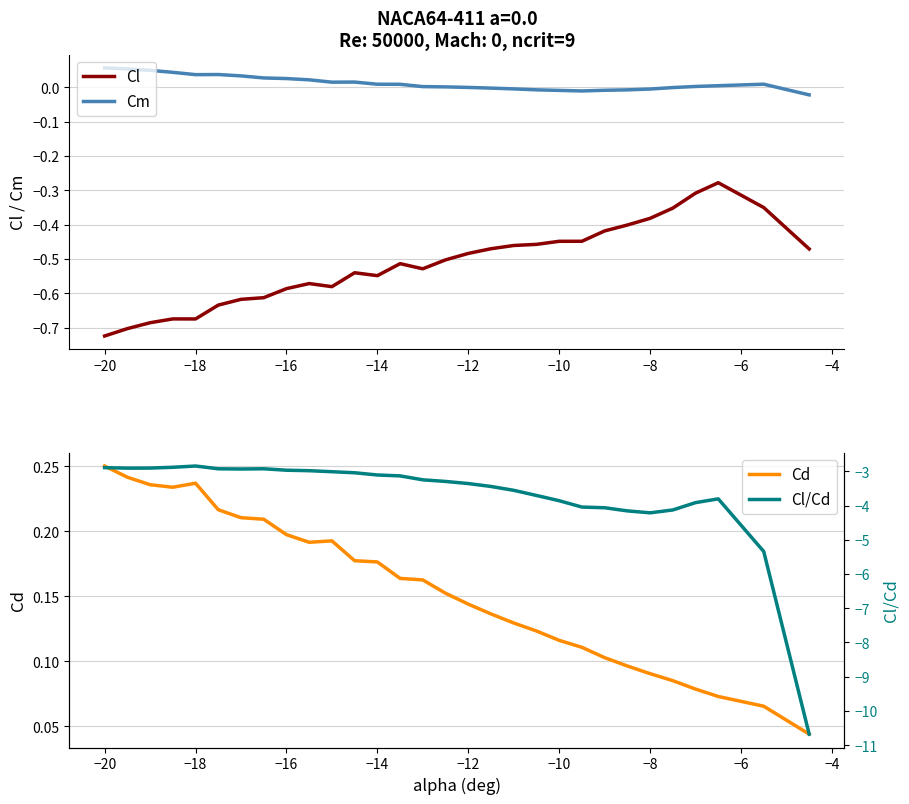

True or false: Cl and Cm cross at least once.

False